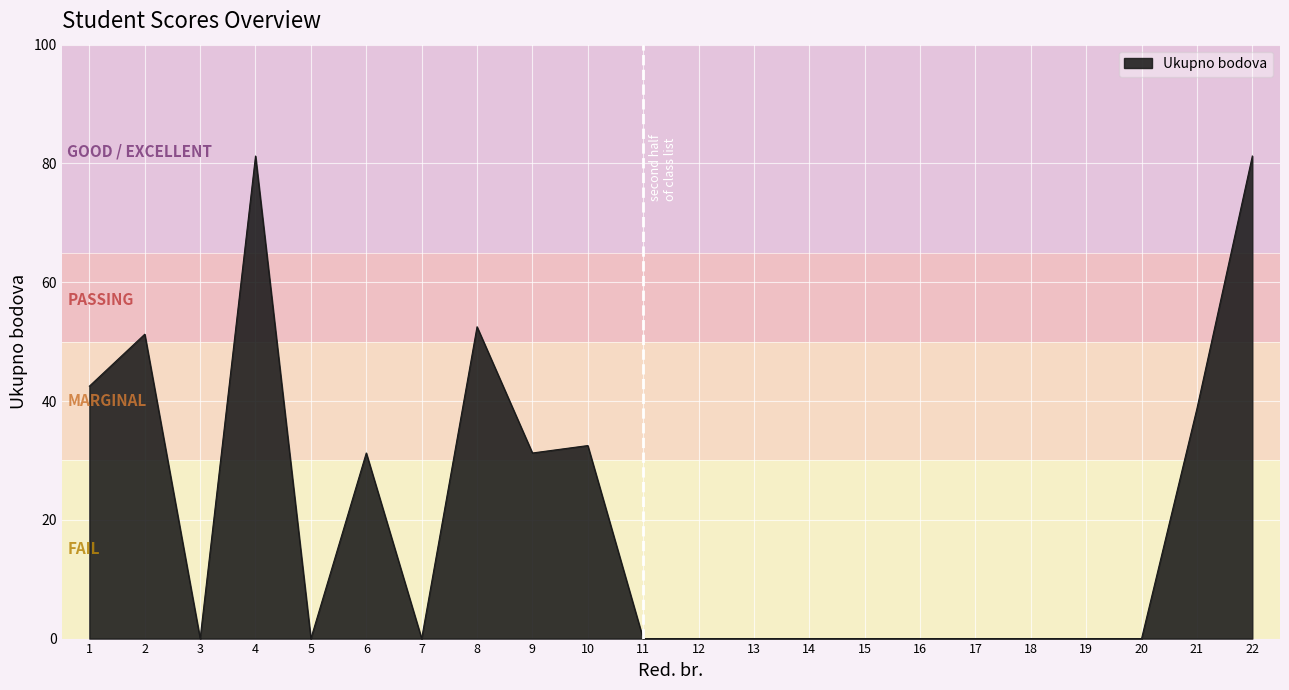

What is the difference between the values at 1 and 3?

42.5